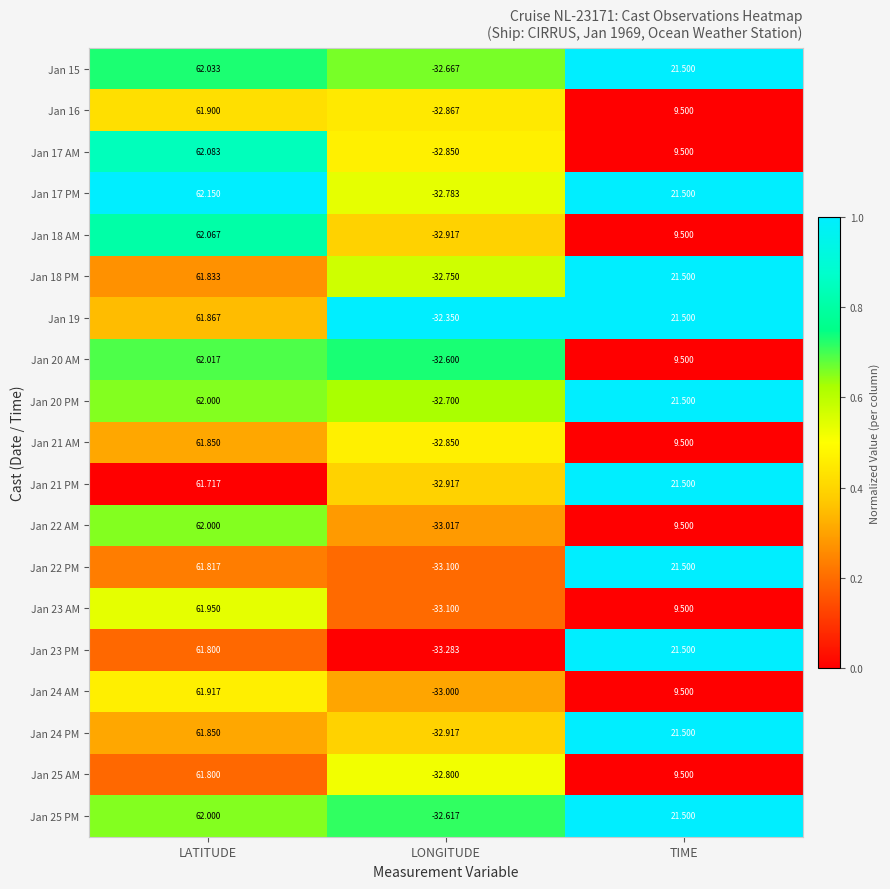

List the labels in order of Jan 24 PM value, largest first.

LATITUDE, TIME, LONGITUDE